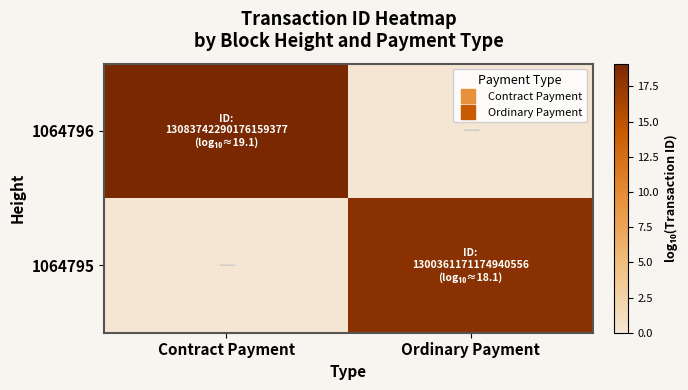

What is the total value across all series at Ordinary Payment?

18.1